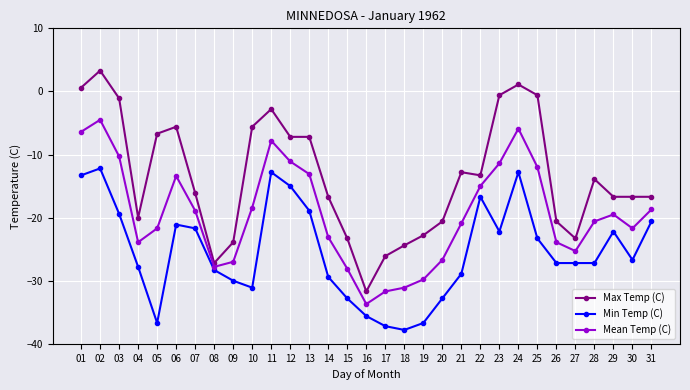

The value of Max Temp (C) at 05 is -3.9. True or false?

False